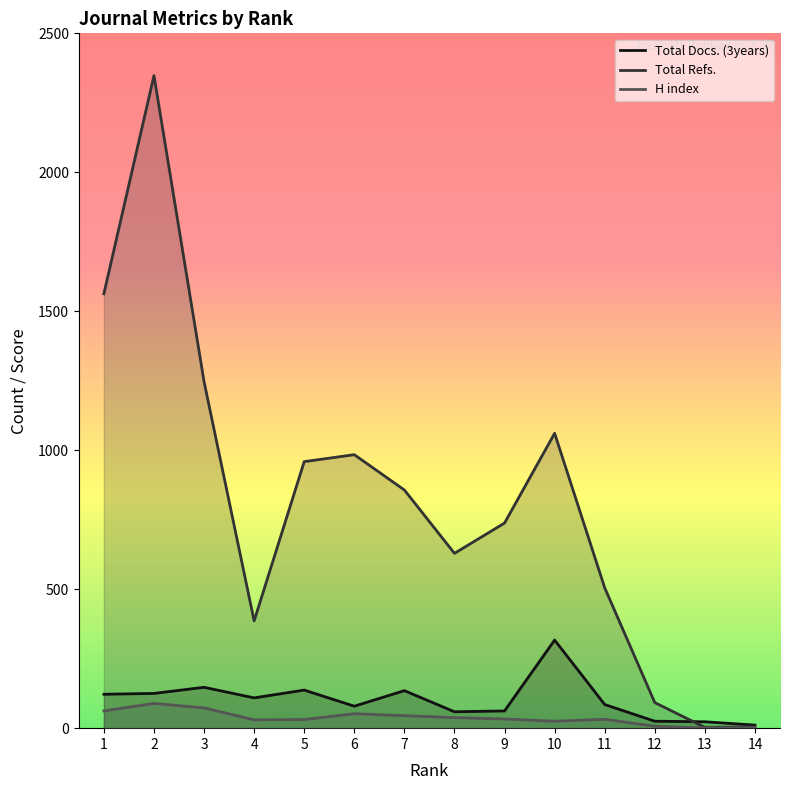

What is the maximum value shown in the chart?

2348